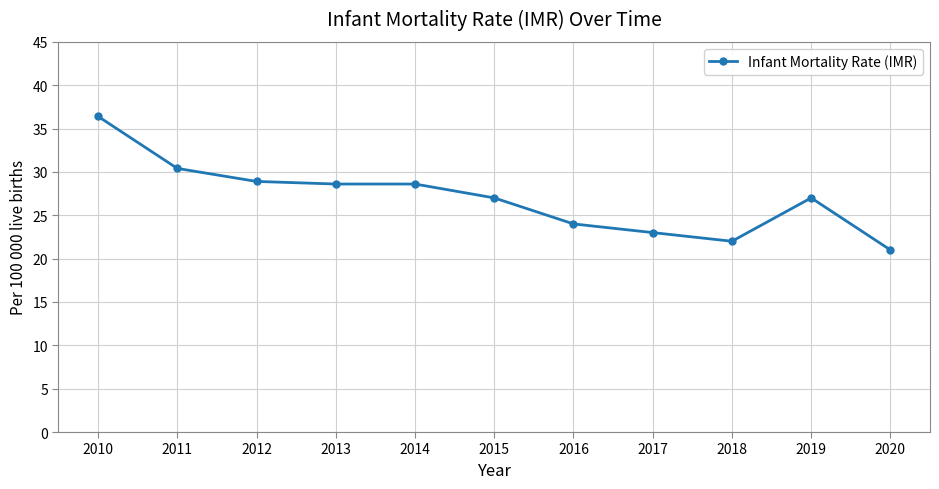

Approximately how many times larger is the value at 2012 compared to 2019?

1.1